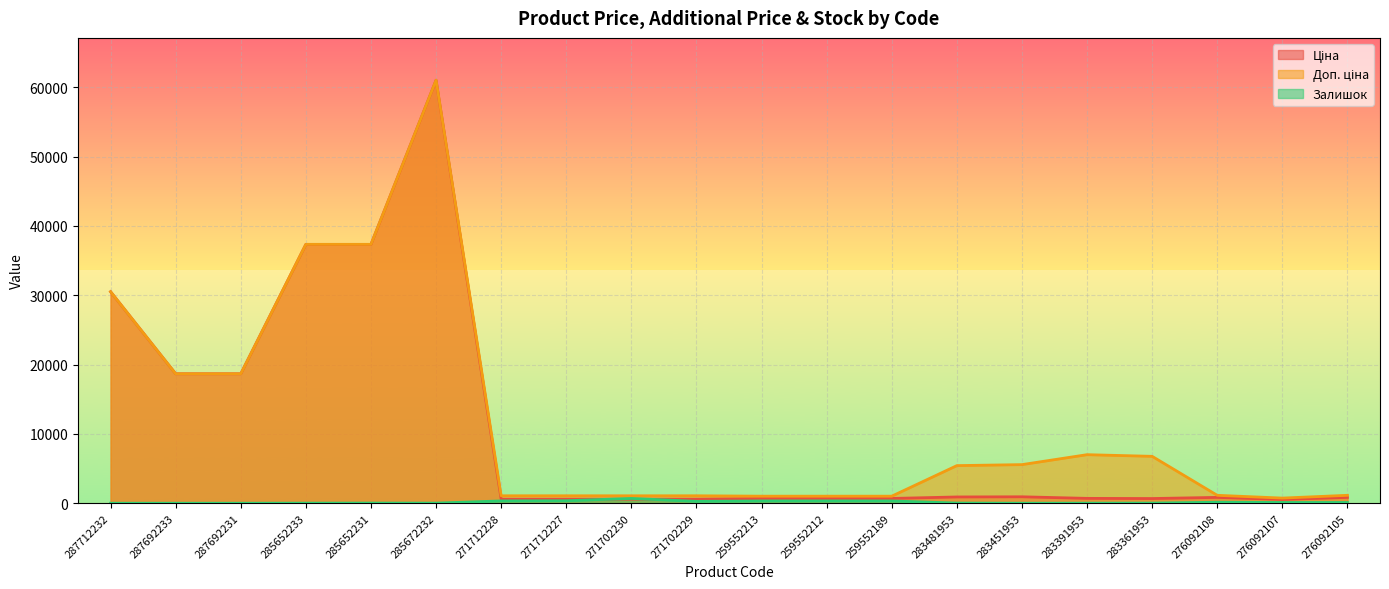

Reading left to right, what are all the values shown in this chart?

Ціна: 30512.3	18671.5	18671.5	37343.0	37343.0	61024.7	586.0	586.0	586.0	586.0	689.1	689.1	689.1	904.3	928.3	700.4	676.4	842.8	547.8	842.8
Доп. ціна: 30512.3	18671.5	18671.5	37343.0	37343.0	61024.7	1074.5	1074.5	1074.5	1074.5	1017.8	1017.8	1017.8	5425.9	5569.9	7004.3	6764.4	1142.1	742.0	1142.1
Залишок: 0.0	0.0	0.0	12.0	22.0	15.0	333.0	359.0	690.0	272.0	330.0	333.0	329.0	24.0	2.0	8.0	19.0	144.0	107.0	106.0